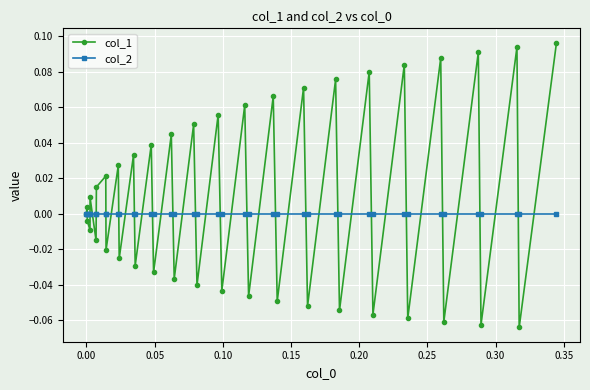

Rank the series by their average value, from highest to lowest.

col_1, col_2